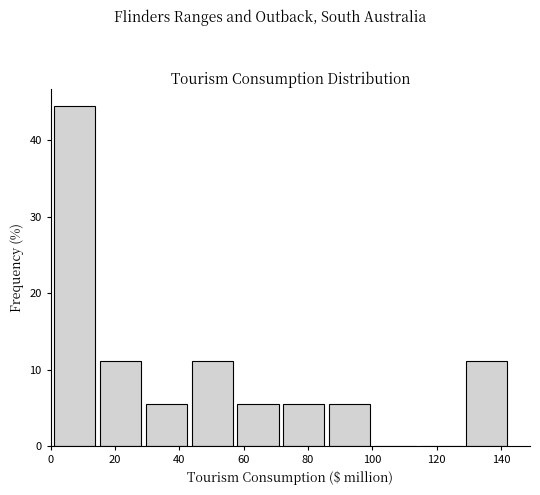

Reading left to right, transcribe this chart: for each bar, give the range it covers on the x-axis and its height. Neither the bar edges nor the heights are printed on the chart, so give them approximately, as read against the axes.

2 to 16: 44
16 to 30: 11
30 to 44: 6
44 to 58: 11
58 to 72: 6
72 to 86: 6
86 to 100: 6
100 to 114: 0
114 to 130: 0
130 to 144: 11